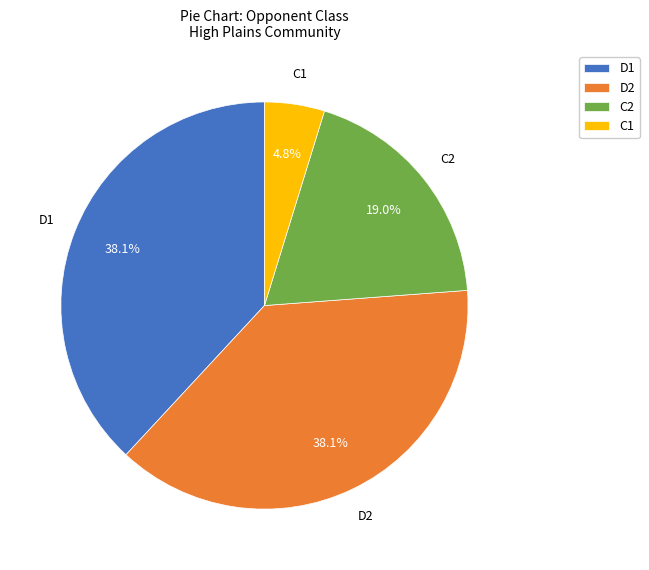

What is the smallest slice in the pie chart?

C1